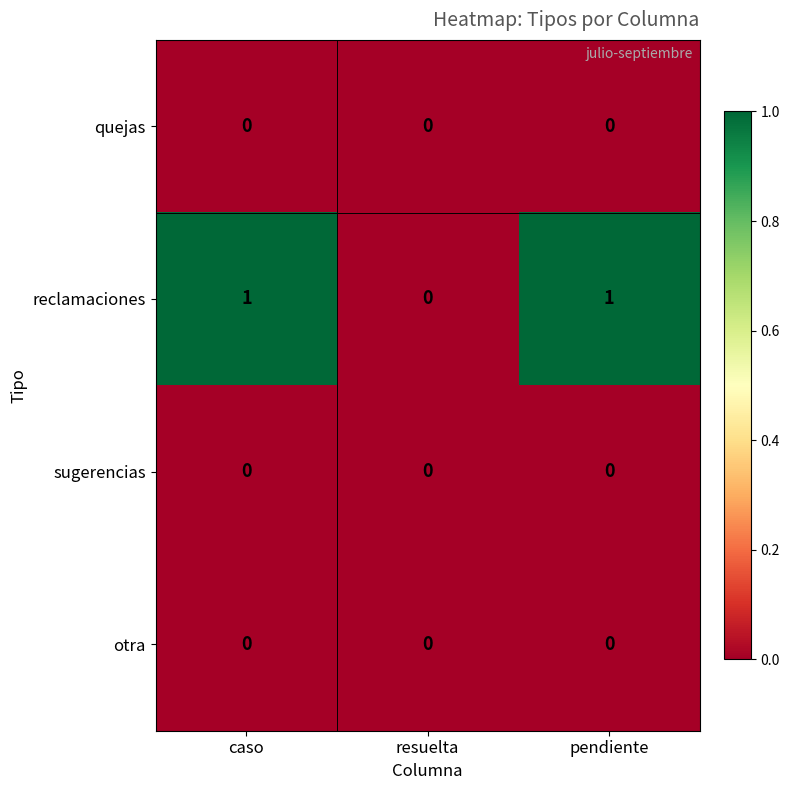

Which series changed the most between resuelta and pendiente?

reclamaciones